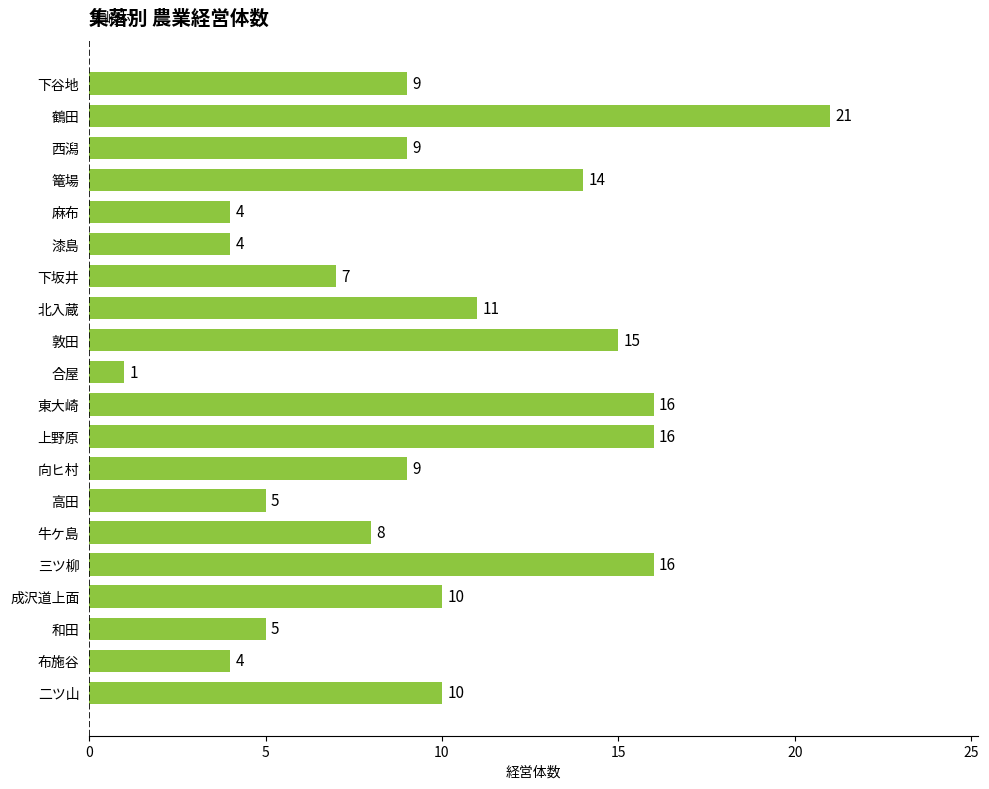

How many series are shown in this chart?

1